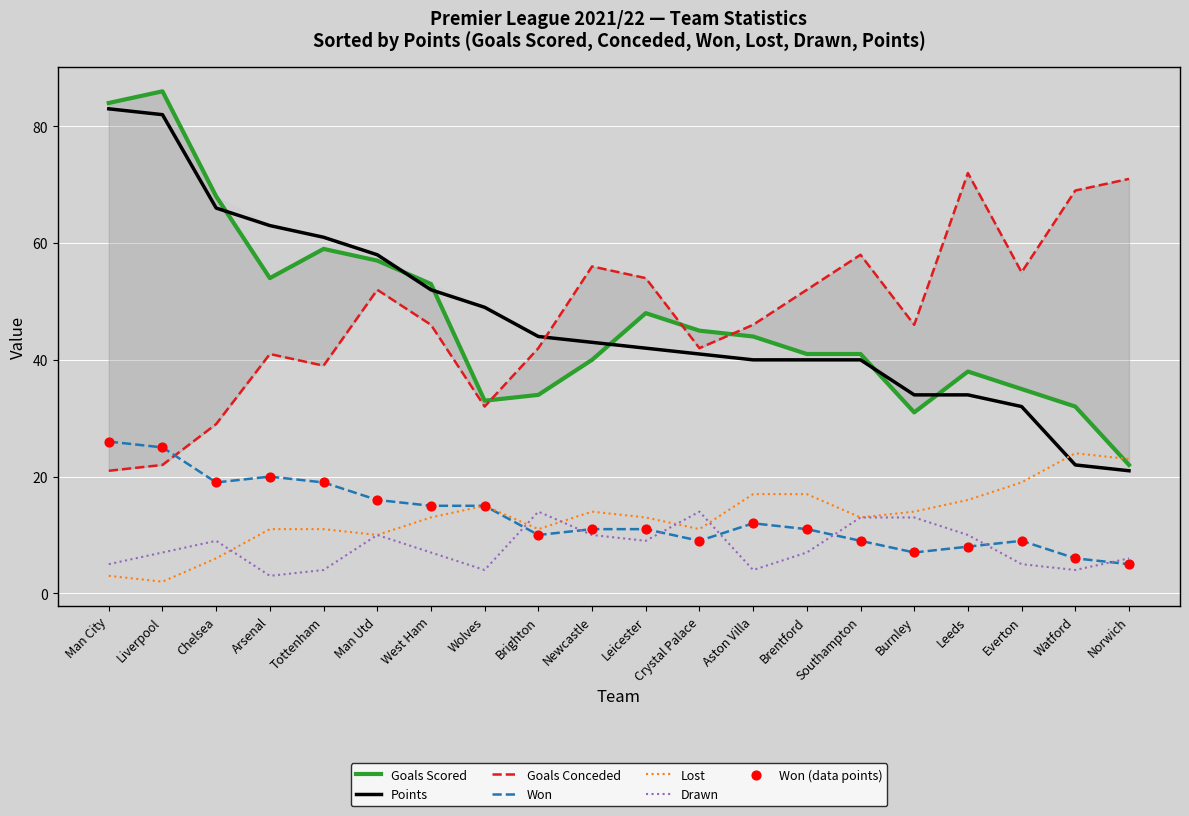

What is the total value across all series at Leeds?

178